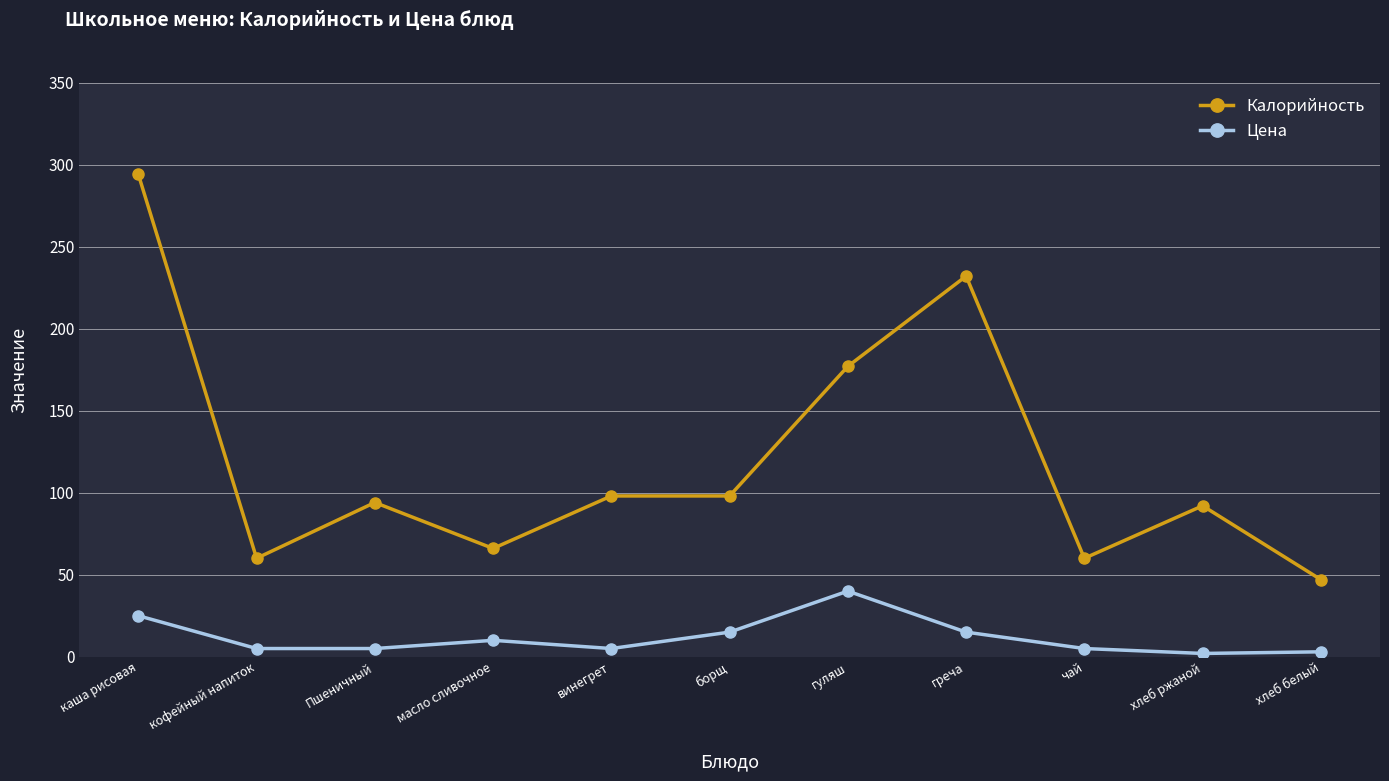

True or false: Калорийность and Цена cross at least once.

False